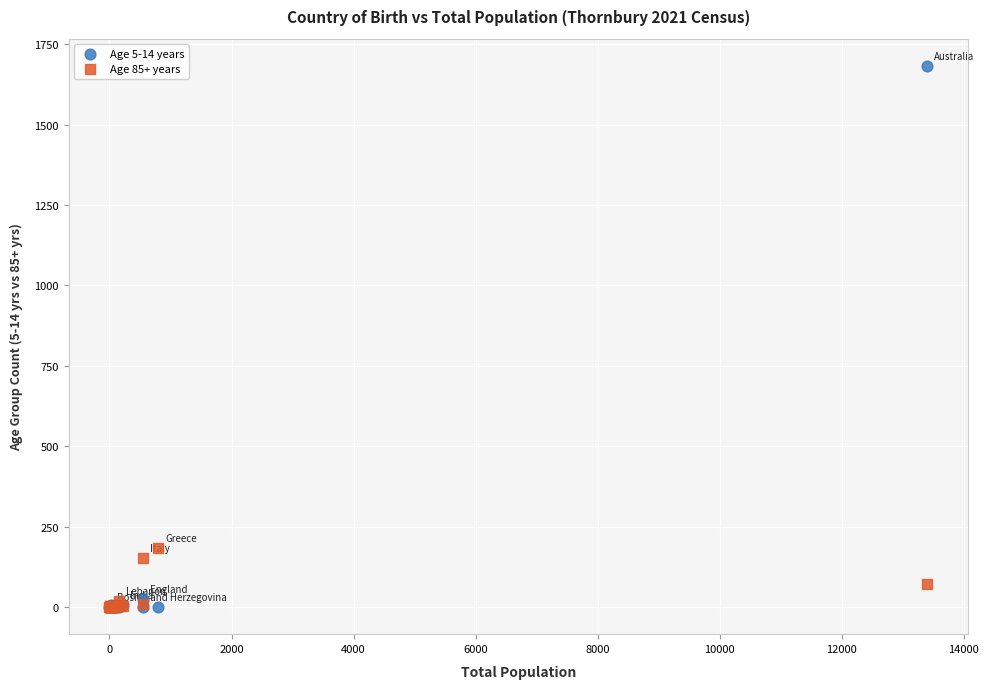

Across all series, what Y value is closest to 841?

185